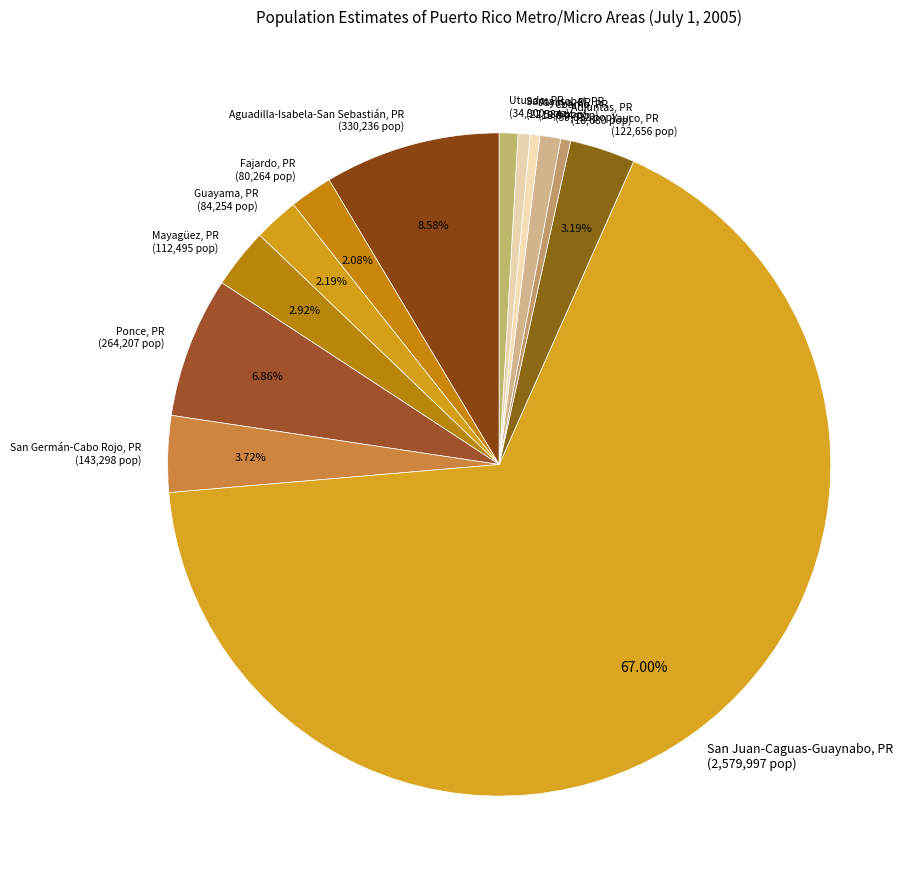

Do Guayama, PR and Yauco, PR together represent more than half of the pie?

No